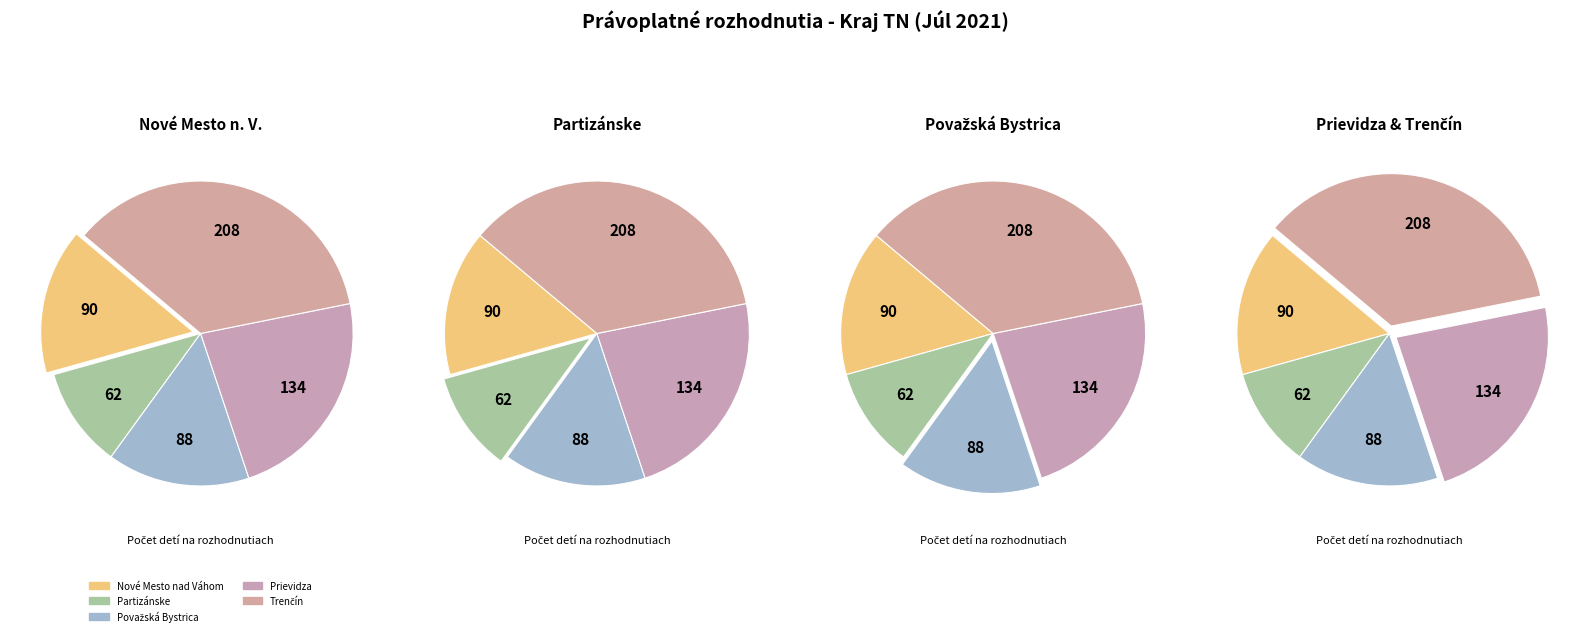

To the nearest percent, what is the average slice percentage?

20%